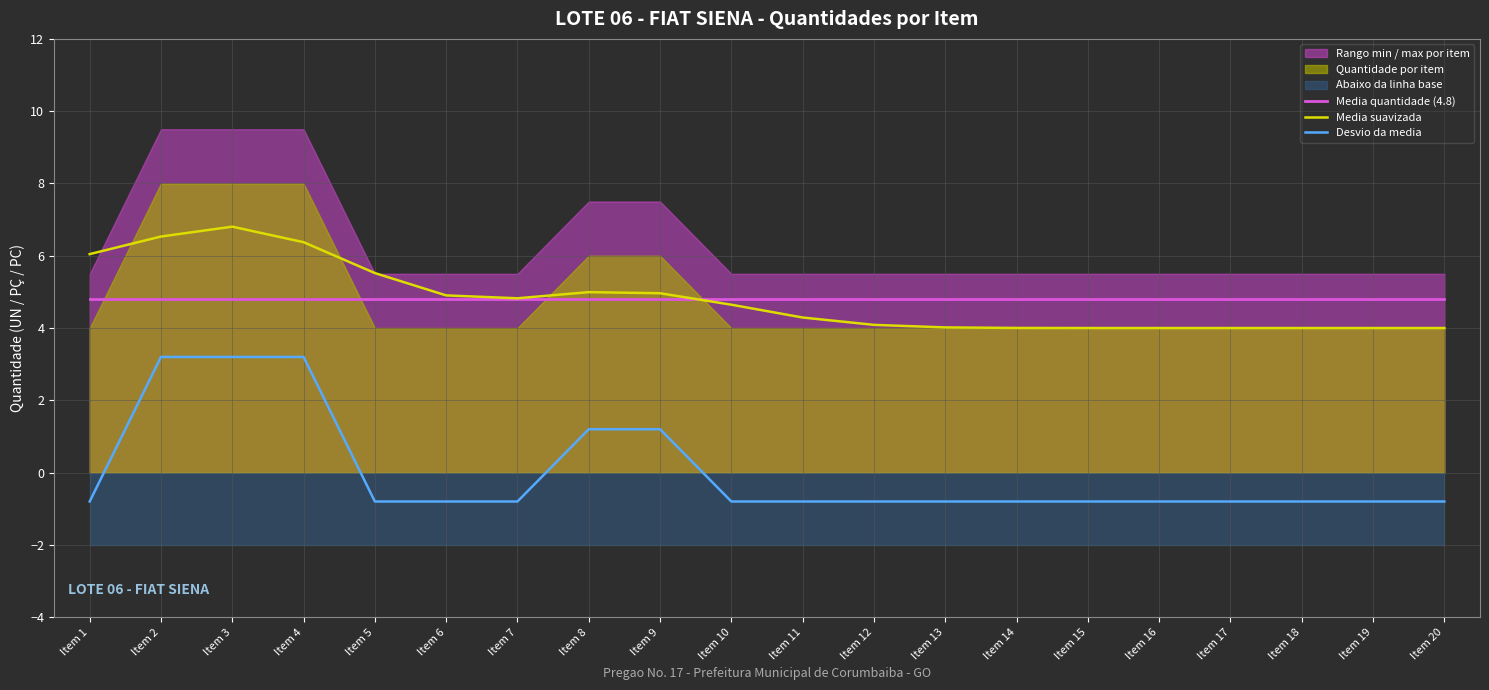

At which category is the sum across all series the highest?

Item 3